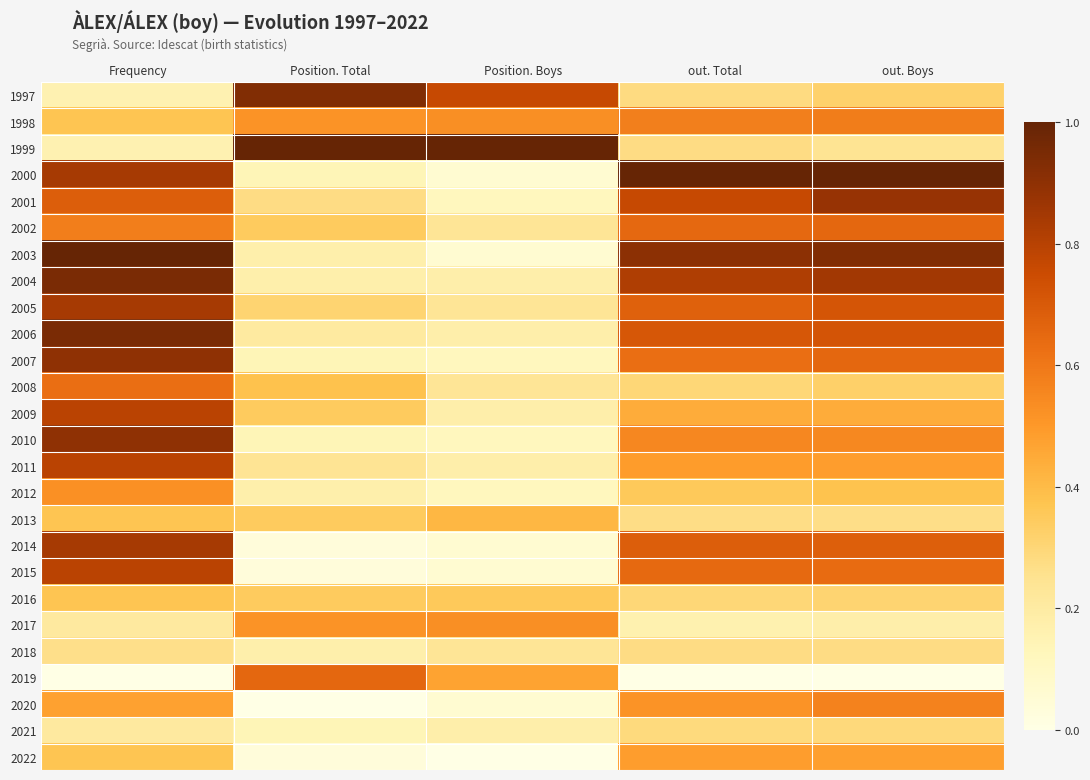

Reading left to right, extract all data points from this chart.

1997: Frequency=0.2	Position. Total=0.9	Position. Boys=0.8	out. Total=0.3	out. Boys=0.3
1998: Frequency=0.4	Position. Total=0.5	Position. Boys=0.5	out. Total=0.6	out. Boys=0.6
1999: Frequency=0.2	Position. Total=1.0	Position. Boys=1.0	out. Total=0.3	out. Boys=0.2
2000: Frequency=0.8	Position. Total=0.1	Position. Boys=0.1	out. Total=1.0	out. Boys=1.0
2001: Frequency=0.7	Position. Total=0.3	Position. Boys=0.1	out. Total=0.8	out. Boys=0.9
2002: Frequency=0.6	Position. Total=0.3	Position. Boys=0.2	out. Total=0.7	out. Boys=0.7
2003: Frequency=1.0	Position. Total=0.2	Position. Boys=0.1	out. Total=0.9	out. Boys=0.9
2004: Frequency=0.9	Position. Total=0.2	Position. Boys=0.2	out. Total=0.8	out. Boys=0.9
2005: Frequency=0.8	Position. Total=0.3	Position. Boys=0.2	out. Total=0.7	out. Boys=0.7
2006: Frequency=0.9	Position. Total=0.2	Position. Boys=0.2	out. Total=0.7	out. Boys=0.7
2007: Frequency=0.9	Position. Total=0.1	Position. Boys=0.1	out. Total=0.6	out. Boys=0.7
2008: Frequency=0.6	Position. Total=0.4	Position. Boys=0.2	out. Total=0.3	out. Boys=0.3
2009: Frequency=0.8	Position. Total=0.3	Position. Boys=0.2	out. Total=0.4	out. Boys=0.4
2010: Frequency=0.9	Position. Total=0.1	Position. Boys=0.1	out. Total=0.6	out. Boys=0.6
2011: Frequency=0.8	Position. Total=0.2	Position. Boys=0.2	out. Total=0.5	out. Boys=0.5
2012: Frequency=0.5	Position. Total=0.2	Position. Boys=0.1	out. Total=0.4	out. Boys=0.4
2013: Frequency=0.4	Position. Total=0.3	Position. Boys=0.4	out. Total=0.3	out. Boys=0.3
2014: Frequency=0.8	Position. Total=0.0	Position. Boys=0.1	out. Total=0.7	out. Boys=0.7
2015: Frequency=0.8	Position. Total=0.0	Position. Boys=0.1	out. Total=0.6	out. Boys=0.6
2016: Frequency=0.4	Position. Total=0.3	Position. Boys=0.4	out. Total=0.3	out. Boys=0.3
2017: Frequency=0.2	Position. Total=0.5	Position. Boys=0.5	out. Total=0.2	out. Boys=0.2
2018: Frequency=0.3	Position. Total=0.2	Position. Boys=0.2	out. Total=0.3	out. Boys=0.3
2019: Frequency=0.0	Position. Total=0.7	Position. Boys=0.5	out. Total=0.0	out. Boys=0.0
2020: Frequency=0.5	Position. Total=0.0	Position. Boys=0.1	out. Total=0.5	out. Boys=0.6
2021: Frequency=0.2	Position. Total=0.1	Position. Boys=0.2	out. Total=0.3	out. Boys=0.3
2022: Frequency=0.4	Position. Total=0.0	Position. Boys=0.0	out. Total=0.5	out. Boys=0.5